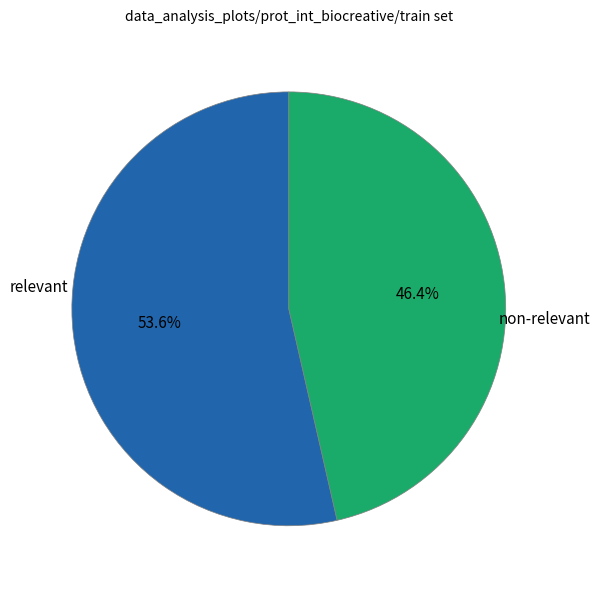

Is there a majority slice in this chart?

Yes